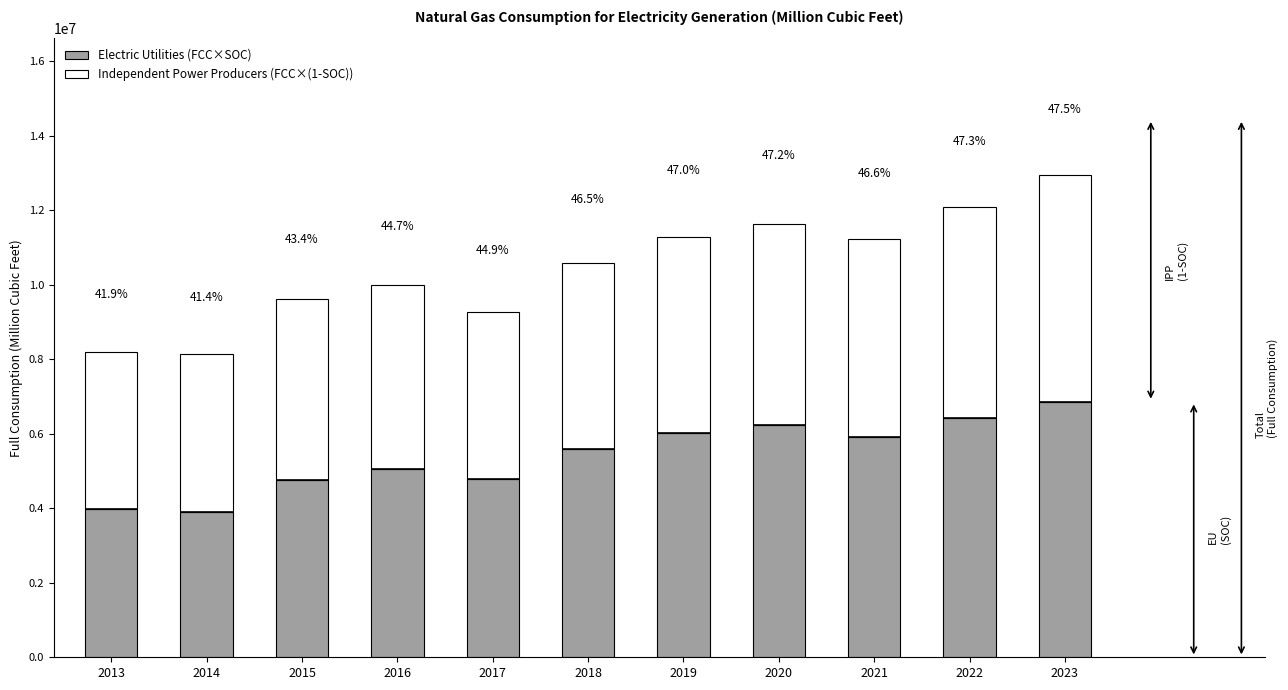

List the series in order of their peak value, highest first.

Electric Utilities (FCC×SOC), Independent Power Producers (FCC×(1-SOC))